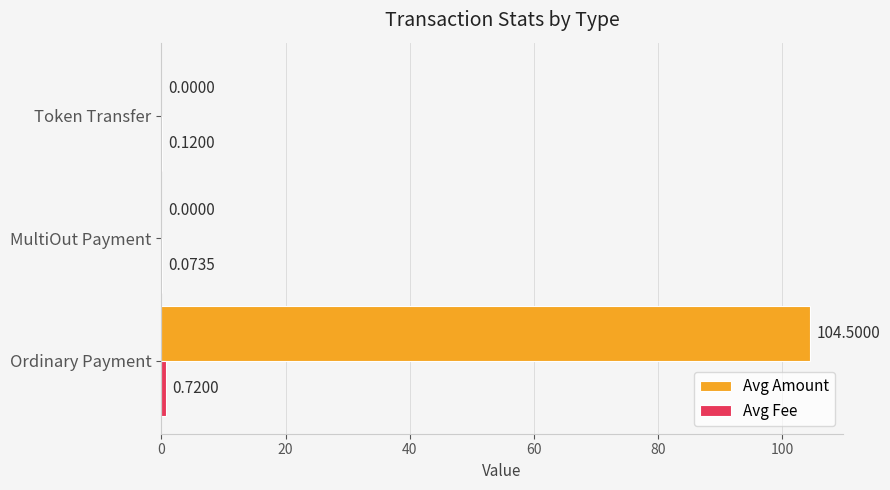

Which series changed the most between Ordinary Payment and MultiOut Payment?

Avg Amount